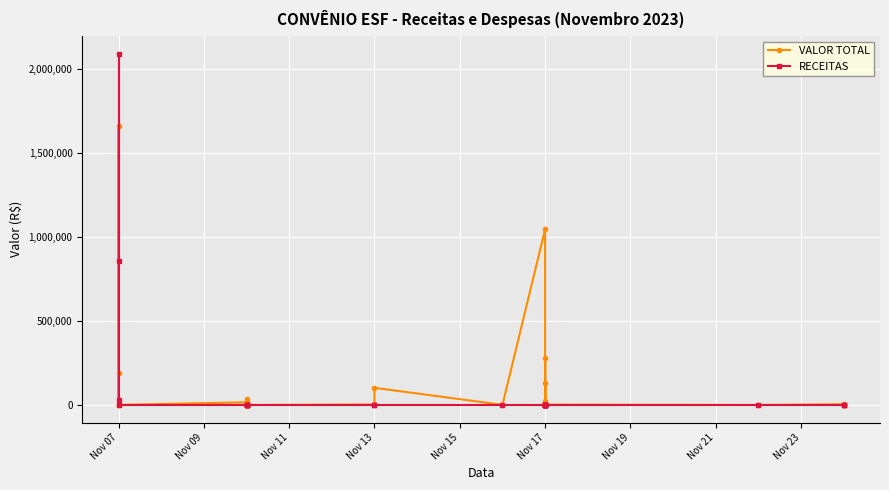

Does the chart display data point markers on the line(s)?

Yes